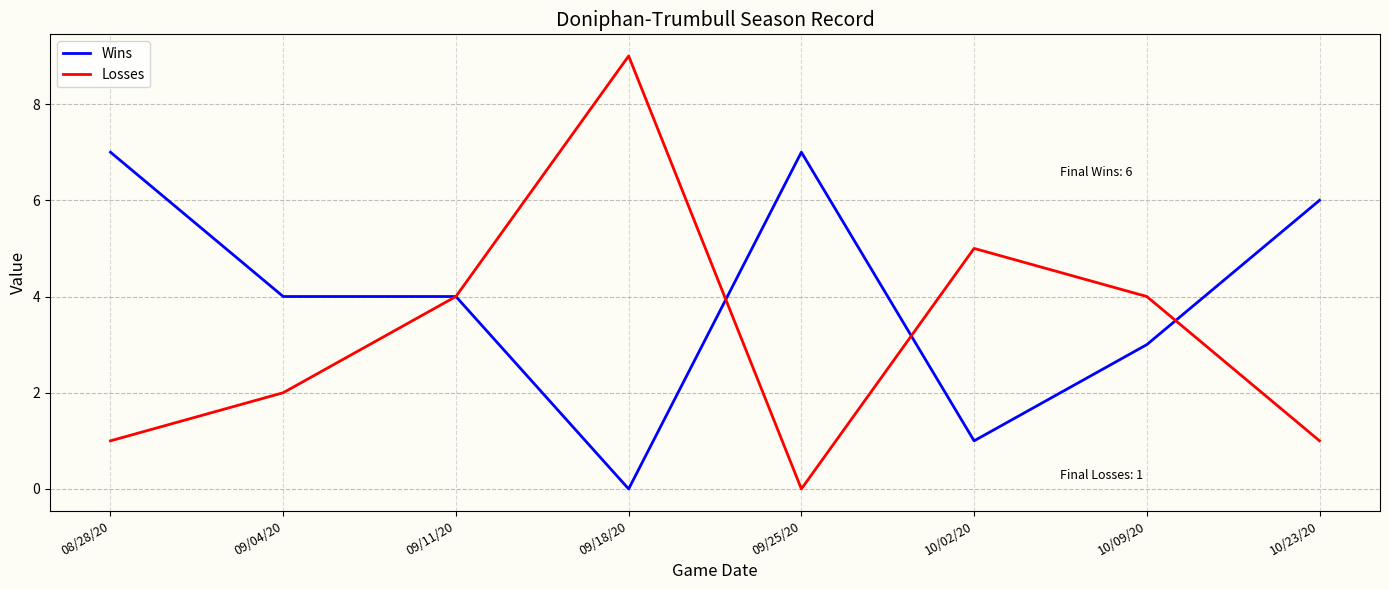

Which series has the widest spread of values?

Losses